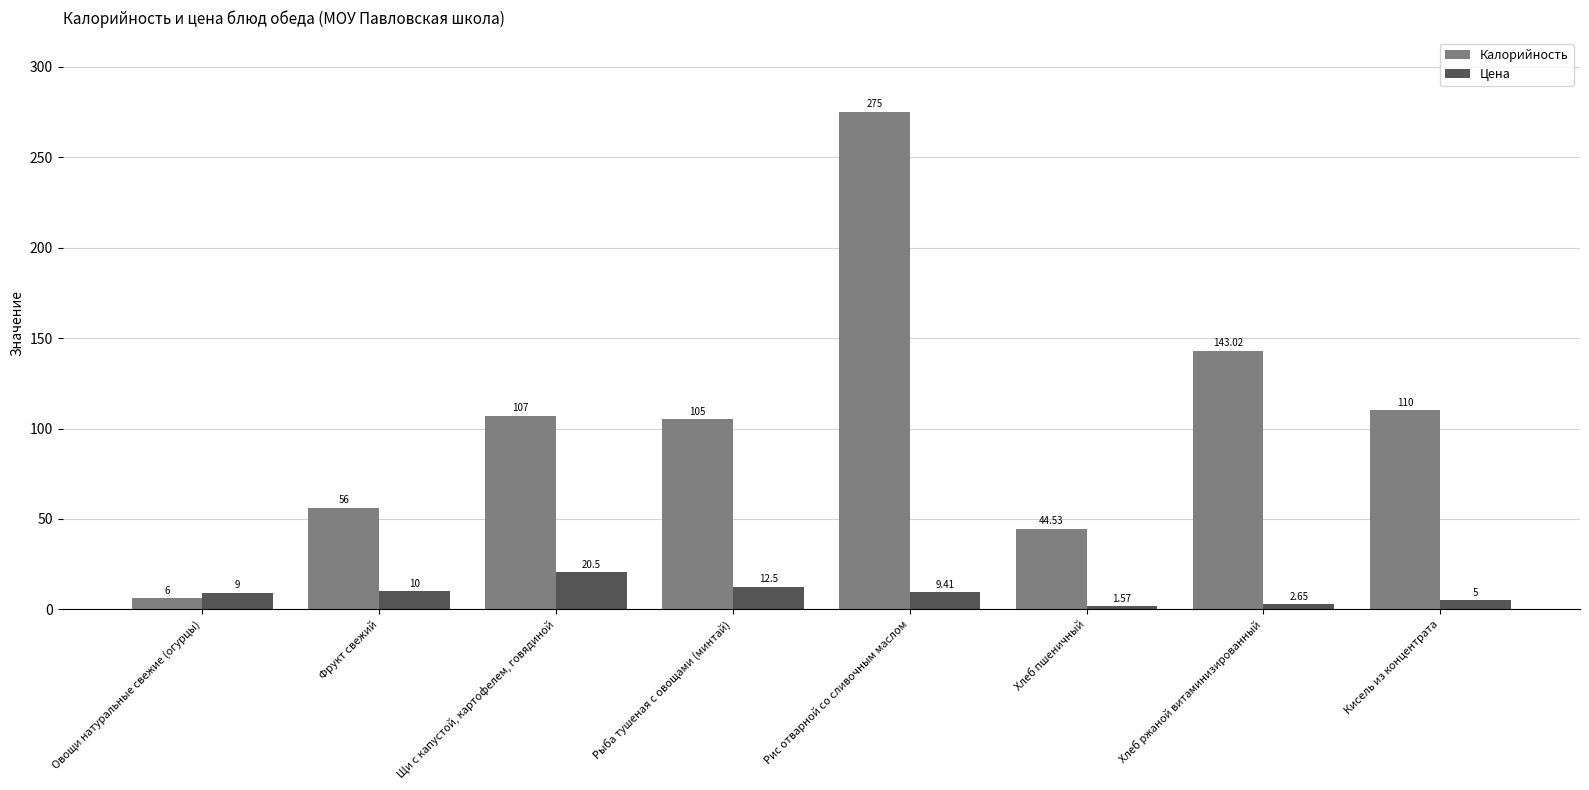

How many data points does each series have?

8